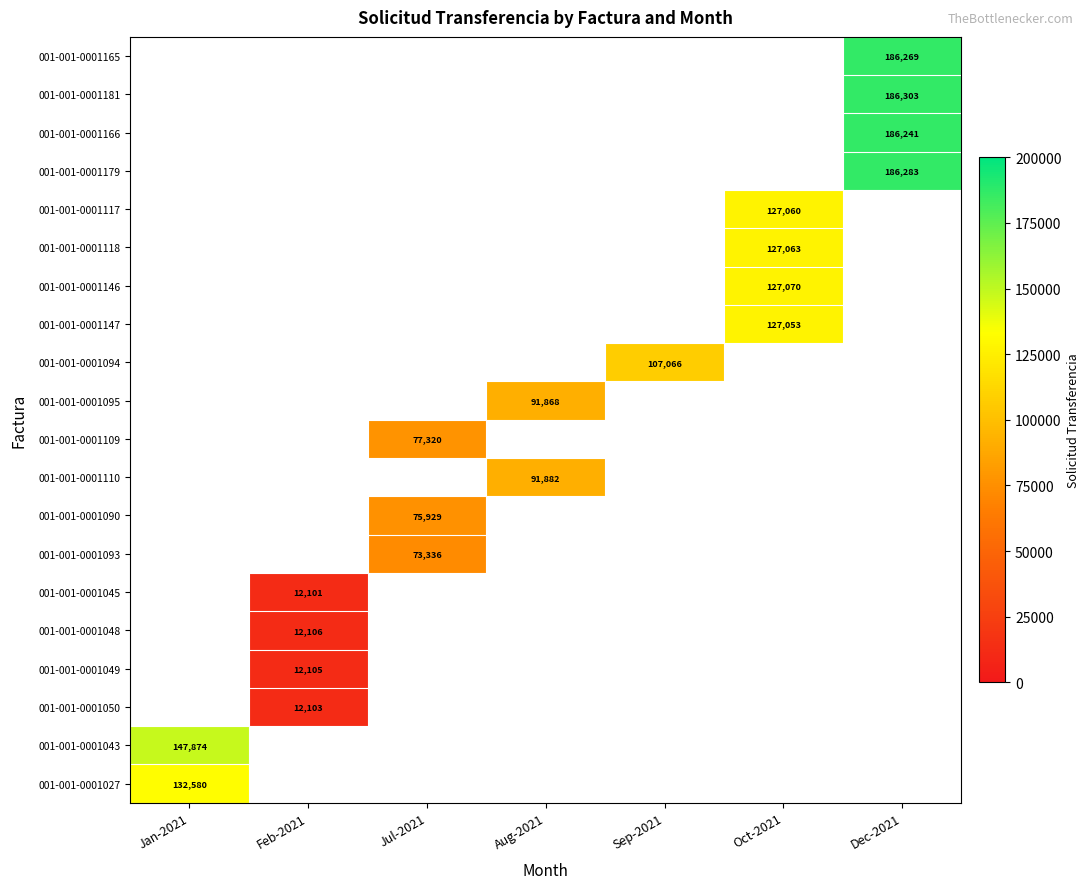

True or false: 001-001-0001118 has a value of 127063 at Oct-2021.

True